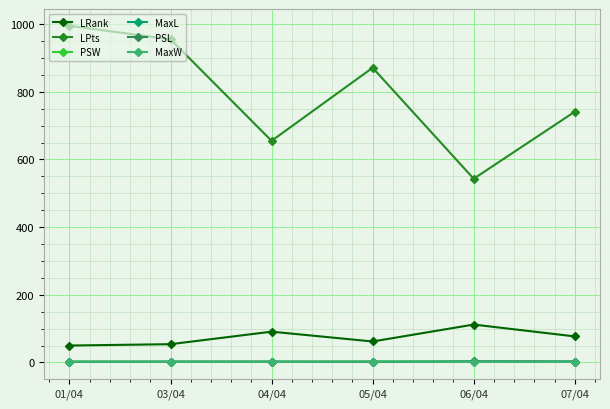

In PSW, how many points are lower than both neighbors (excluding endpoints)?

2